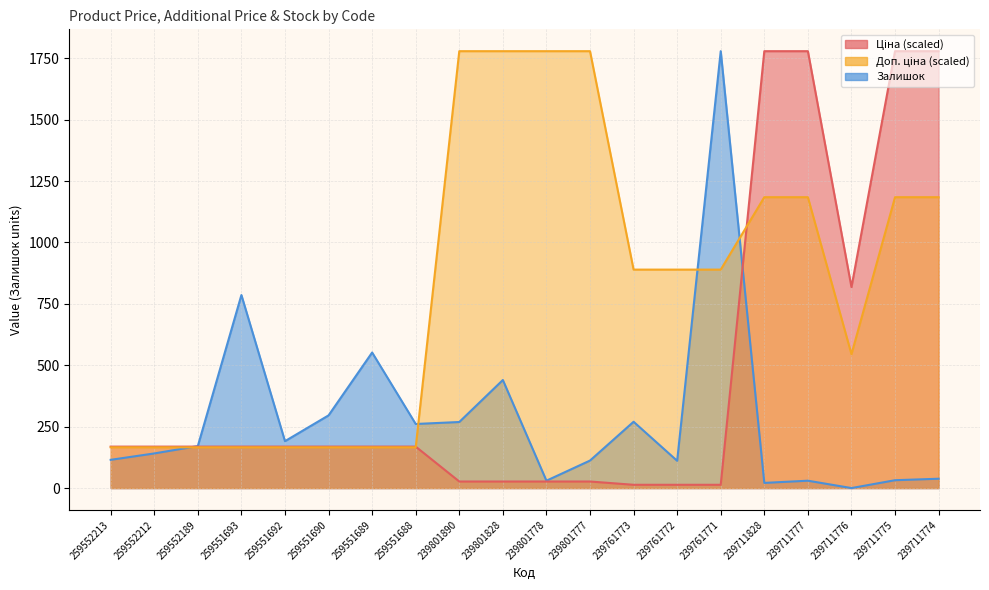

True or false: Ціна and Доп. ціна cross at least once.

True